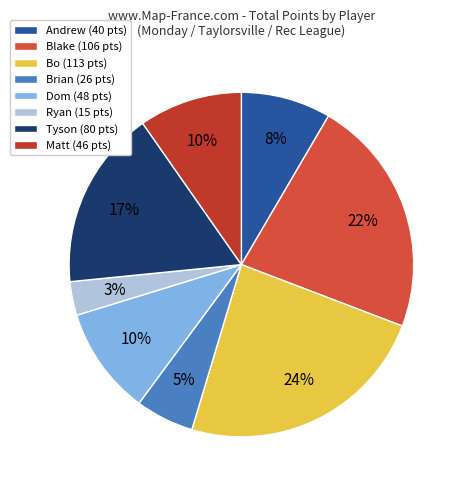

True or false: Matt accounts for 10% of the total.

True